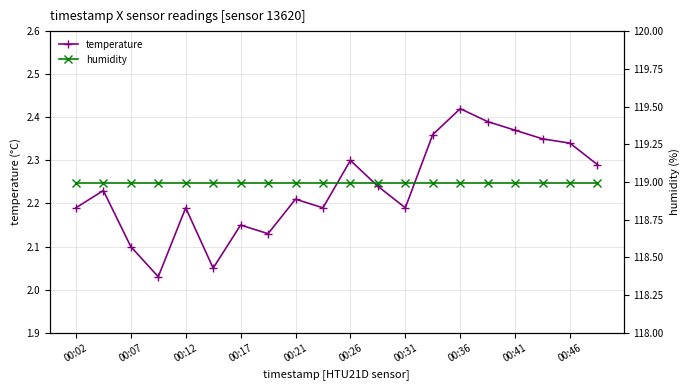

The temperature series shows 0.6 at 00:17. True or false?

False